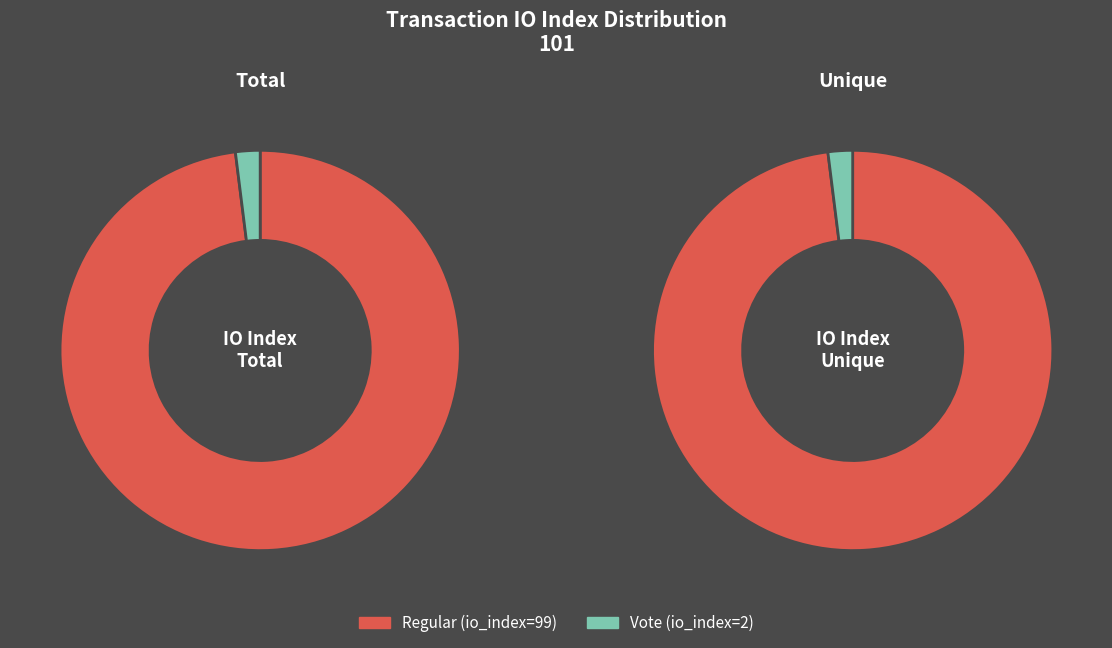

To the nearest percent, what is the average slice percentage?

50%